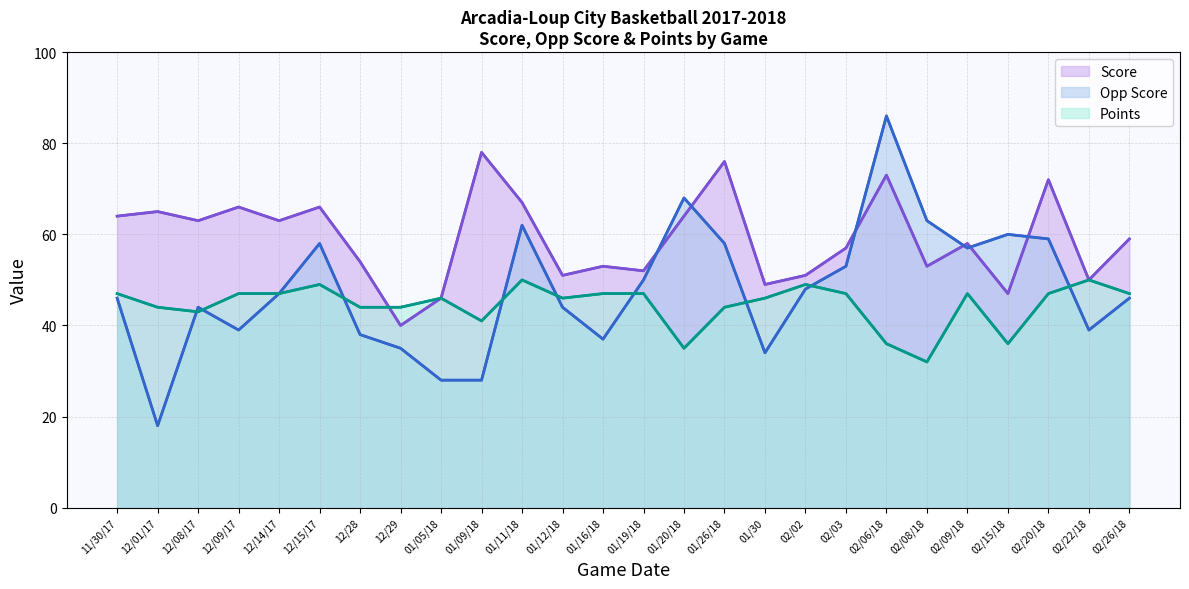

What value does the Points series have at 01/12/18, to the nearest 5?

45